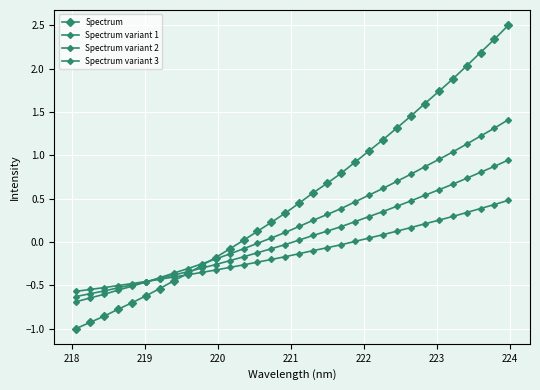

How many series are shown in this chart?

4